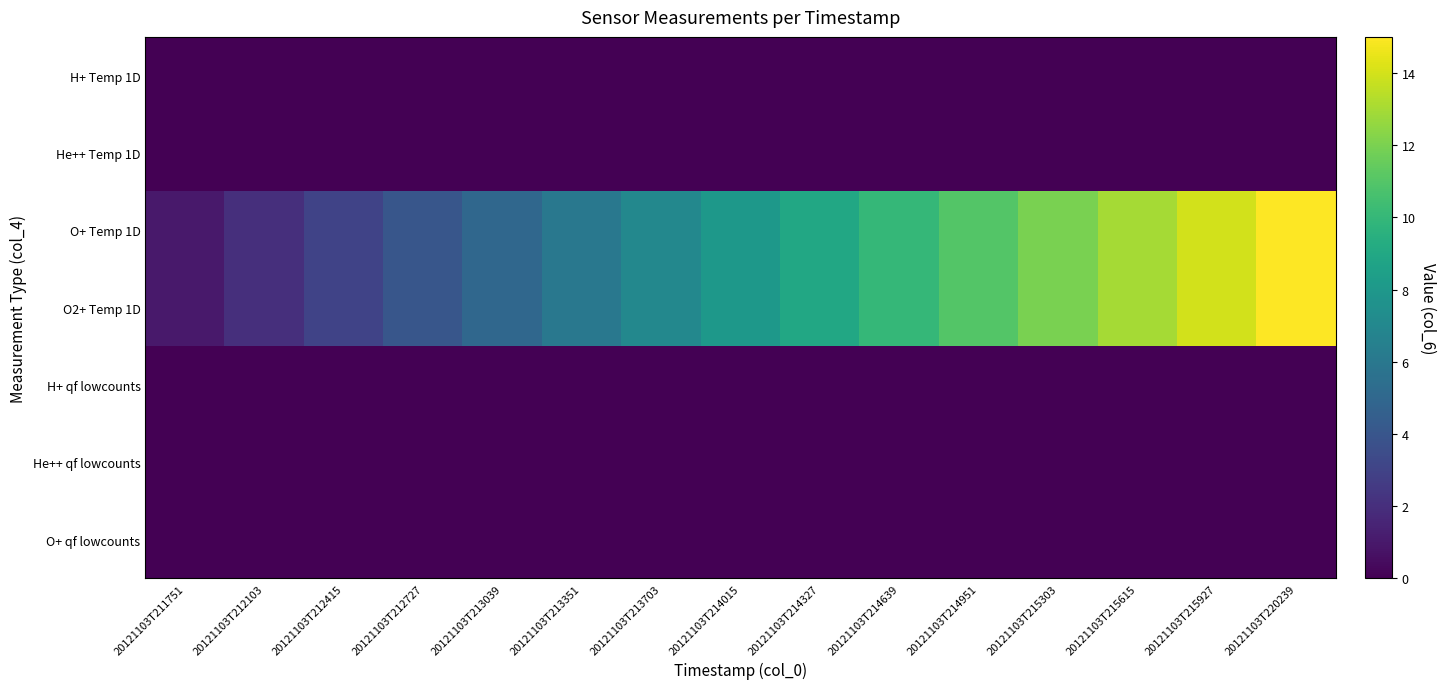

Reading left to right, transcribe all the data shown in this chart.

H+ Temp 1D: 20121103T211751=0	20121103T212103=0	20121103T212415=0	20121103T212727=0	20121103T213039=0	20121103T213351=0	20121103T213703=0	20121103T214015=0	20121103T214327=0	20121103T214639=0	20121103T214951=0	20121103T215303=0	20121103T215615=0	20121103T215927=0	20121103T220239=0
He++ Temp 1D: 20121103T211751=0	20121103T212103=0	20121103T212415=0	20121103T212727=0	20121103T213039=0	20121103T213351=0	20121103T213703=0	20121103T214015=0	20121103T214327=0	20121103T214639=0	20121103T214951=0	20121103T215303=0	20121103T215615=0	20121103T215927=0	20121103T220239=0
O+ Temp 1D: 20121103T211751=1	20121103T212103=2	20121103T212415=3	20121103T212727=4	20121103T213039=5	20121103T213351=6	20121103T213703=7	20121103T214015=8	20121103T214327=9	20121103T214639=10	20121103T214951=11	20121103T215303=12	20121103T215615=13	20121103T215927=14	20121103T220239=15
O2+ Temp 1D: 20121103T211751=1	20121103T212103=2	20121103T212415=3	20121103T212727=4	20121103T213039=5	20121103T213351=6	20121103T213703=7	20121103T214015=8	20121103T214327=9	20121103T214639=10	20121103T214951=11	20121103T215303=12	20121103T215615=13	20121103T215927=14	20121103T220239=15
H+ qf lowcounts: 20121103T211751=0	20121103T212103=0	20121103T212415=0	20121103T212727=0	20121103T213039=0	20121103T213351=0	20121103T213703=0	20121103T214015=0	20121103T214327=0	20121103T214639=0	20121103T214951=0	20121103T215303=0	20121103T215615=0	20121103T215927=0	20121103T220239=0
He++ qf lowcounts: 20121103T211751=0	20121103T212103=0	20121103T212415=0	20121103T212727=0	20121103T213039=0	20121103T213351=0	20121103T213703=0	20121103T214015=0	20121103T214327=0	20121103T214639=0	20121103T214951=0	20121103T215303=0	20121103T215615=0	20121103T215927=0	20121103T220239=0
O+ qf lowcounts: 20121103T211751=0	20121103T212103=0	20121103T212415=0	20121103T212727=0	20121103T213039=0	20121103T213351=0	20121103T213703=0	20121103T214015=0	20121103T214327=0	20121103T214639=0	20121103T214951=0	20121103T215303=0	20121103T215615=0	20121103T215927=0	20121103T220239=0